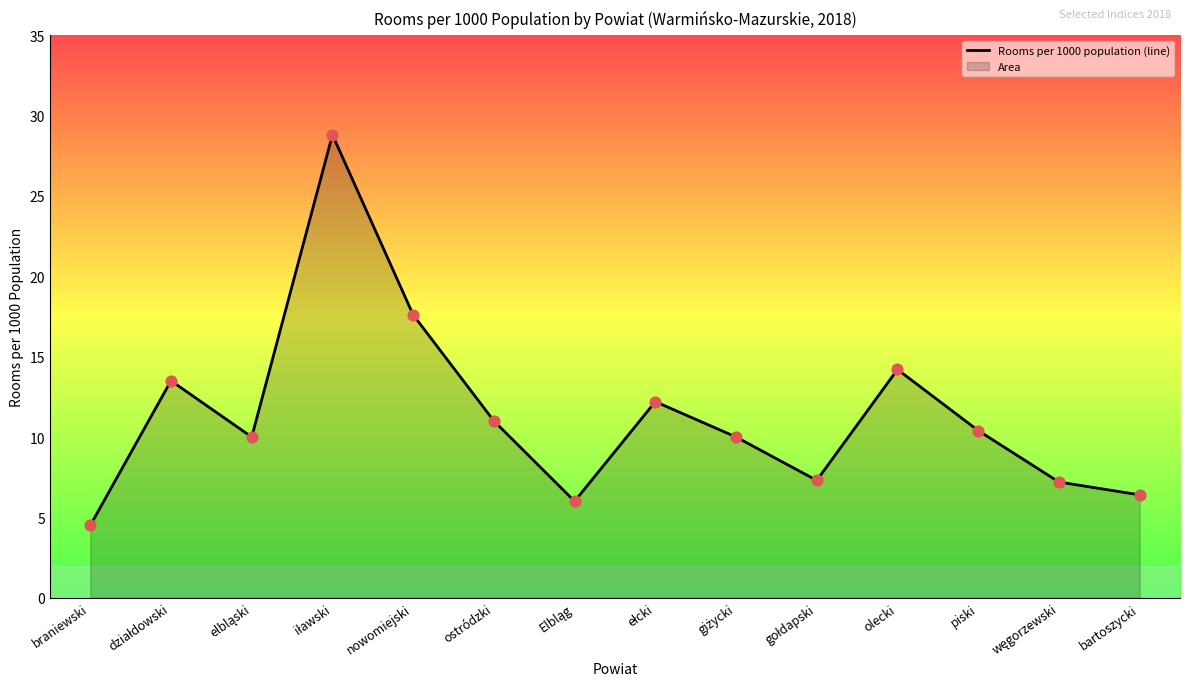

The value at piski is 2.8. True or false?

False